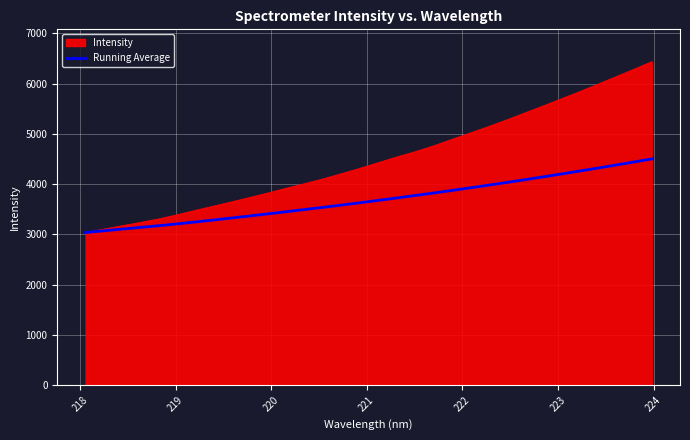

Rank the series by their maximum value, from highest to lowest.

Intensity, Running Average